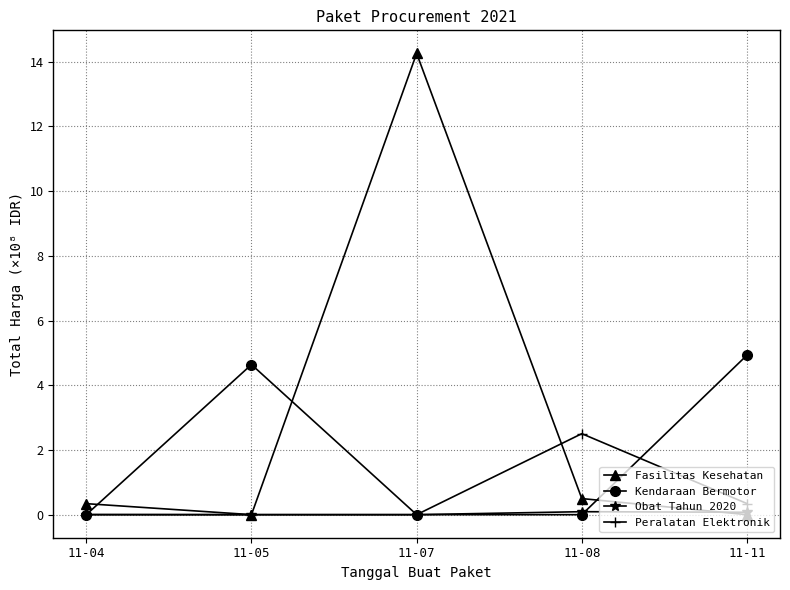

The value of Obat Tahun 2020 at 11-07 is 0.0. True or false?

True